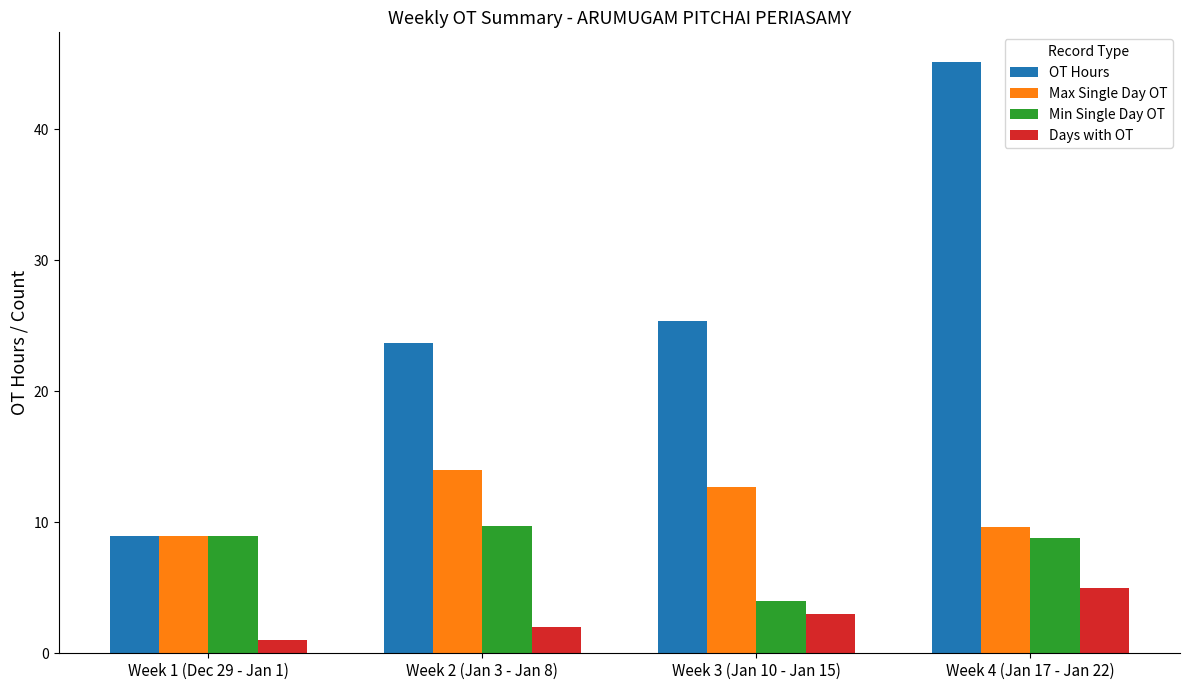

How many bars are there in each group?

4